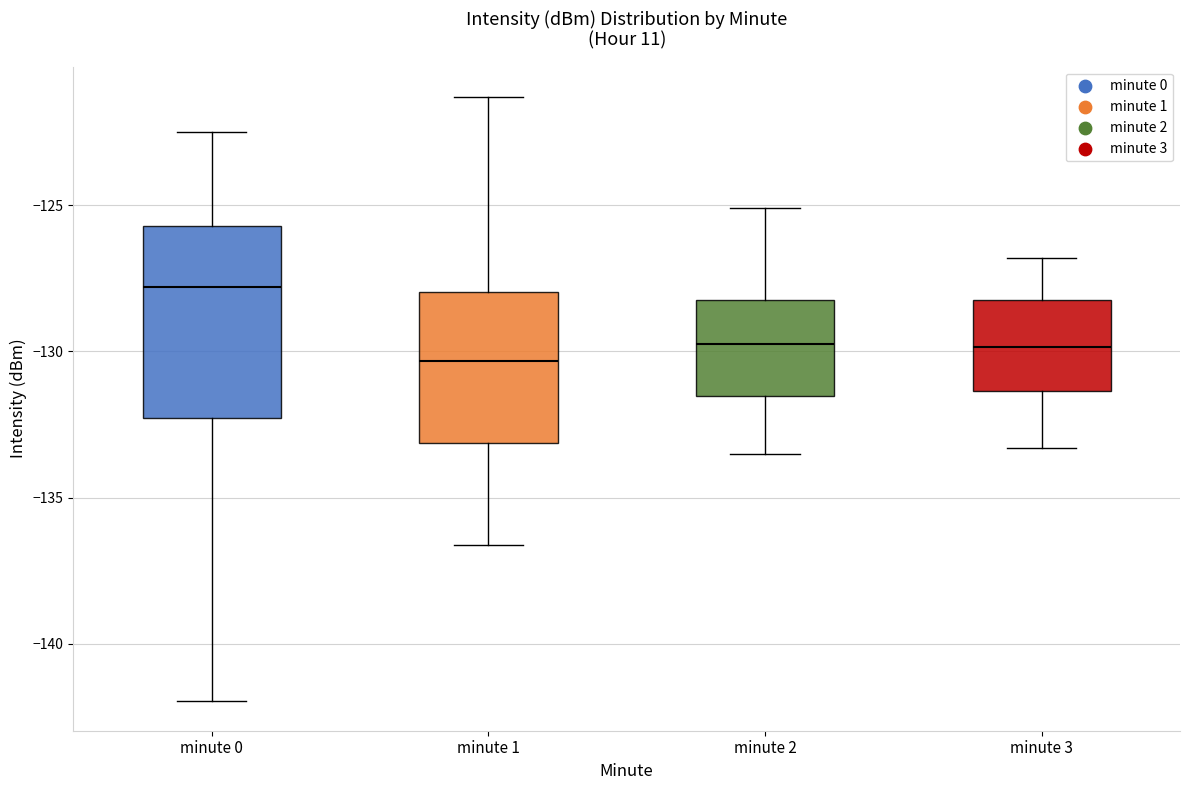

Reading left to right, read every box against the y-axis: the position of its median line, the range the box covers, and the ends of its whiskers. The values are not printed on the chart, so give them approximately, as read against the axis.

minute 0: median -128.0, box -132.5 to -125.5, whiskers -142.0 to -122.5
minute 1: median -130.5, box -133.0 to -128.0, whiskers -136.5 to -121.5
minute 2: median -129.5, box -131.5 to -128.0, whiskers -133.5 to -125.0
minute 3: median -130.0, box -131.5 to -128.0, whiskers -133.5 to -127.0